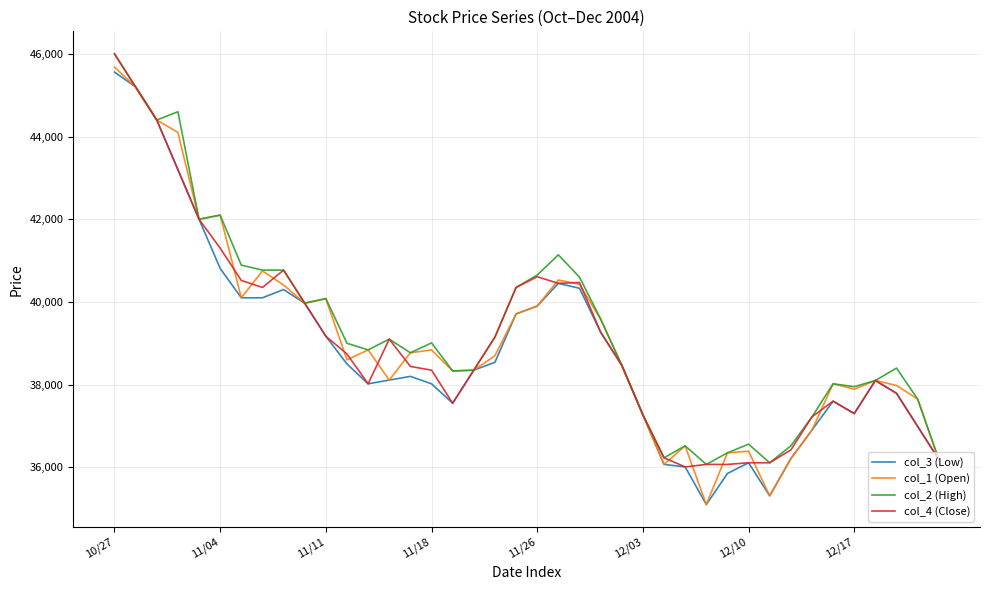

How many distinct data groups are displayed?

4